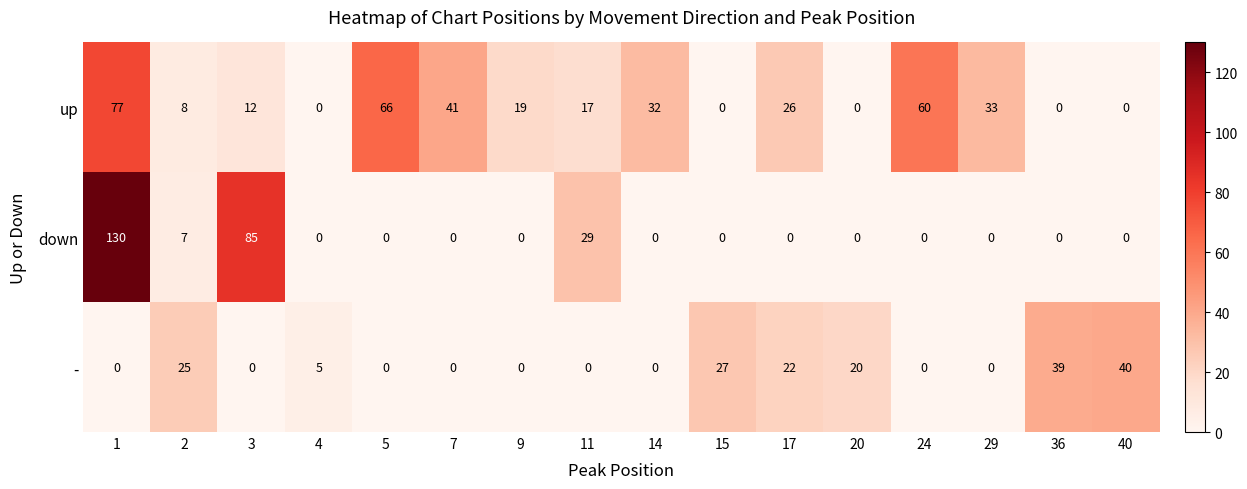

What value does the up series have at 29?

33